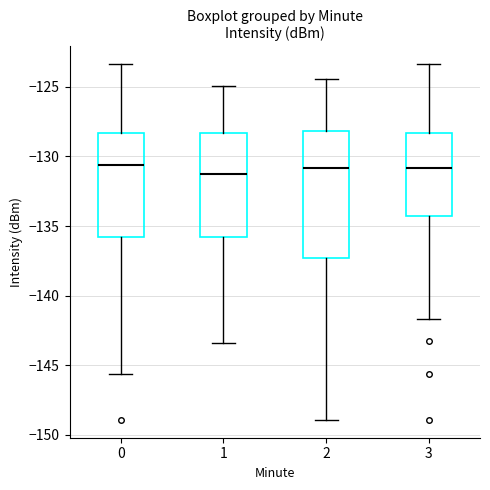

Reading left to right, transcribe this box plot: for each box, give where its median line is, the range the box spans, and where its two whiskers end, as read against the y-axis. The values are not printed on the chart, so give them approximately, as read against the axis.

0: median -130.5, box -136.0 to -128.5, whiskers -145.5 to -123.5
1: median -131.5, box -136.0 to -128.5, whiskers -143.5 to -125.0
2: median -131.0, box -137.5 to -128.0, whiskers -149.0 to -124.5
3: median -131.0, box -134.5 to -128.5, whiskers -141.5 to -123.5